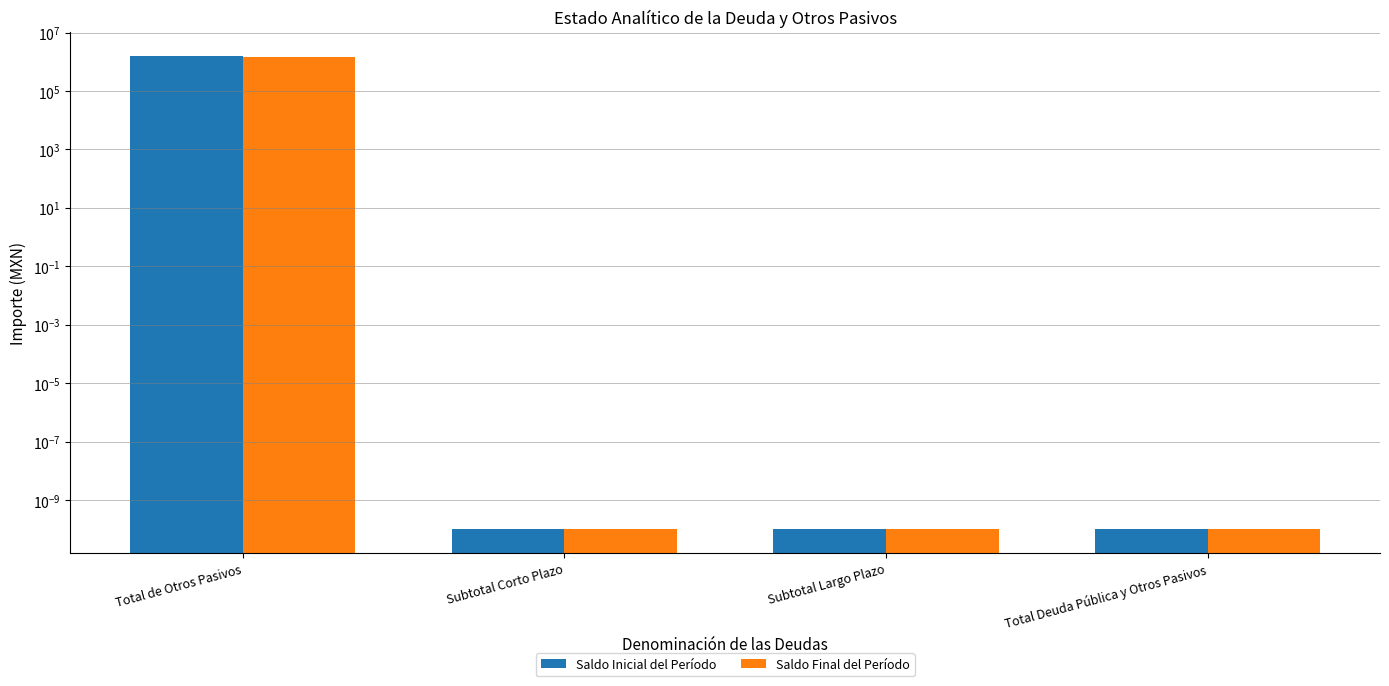

The Saldo Final del Período series shows 2308861.6 at Total de Otros Pasivos. True or false?

False